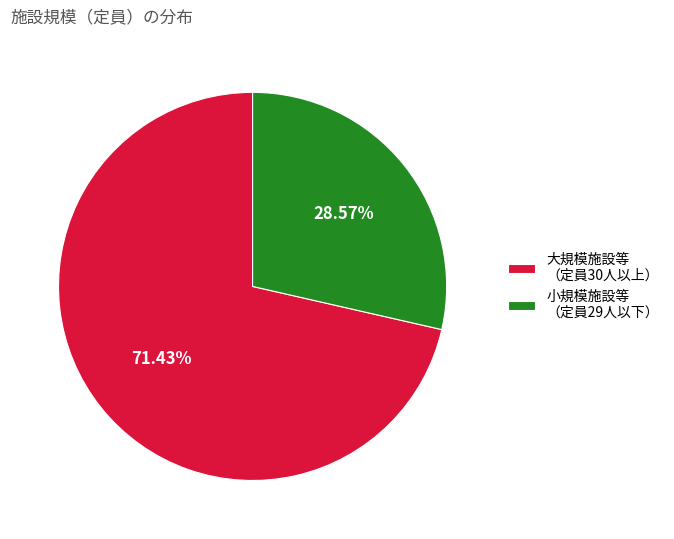

Between 小規模施設等 （定員29人以下） and 大規模施設等 （定員30人以上）, which is larger?

大規模施設等 （定員30人以上）